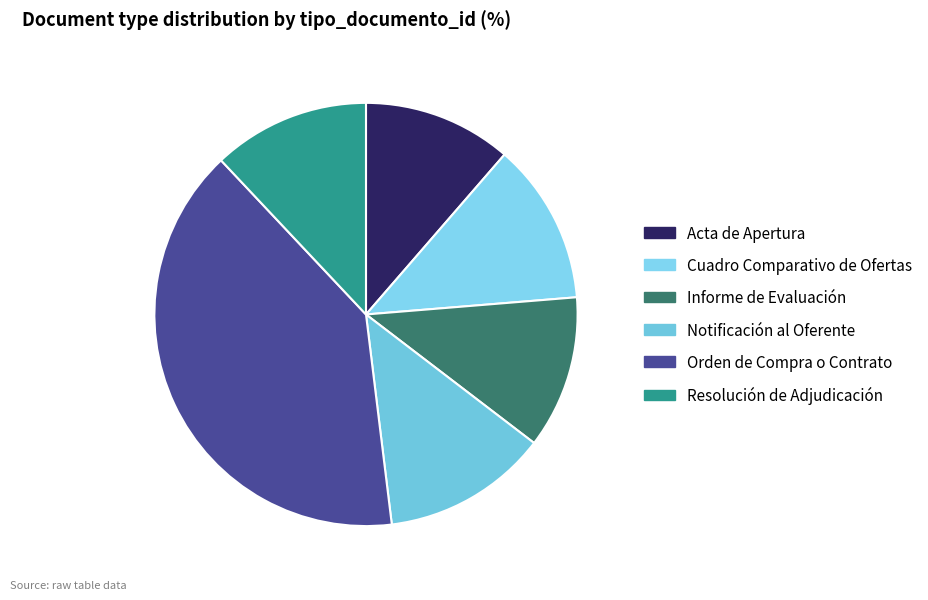

Approximately how many times larger is the value at Acta de Apertura compared to Orden de Compra o Contrato?

0.3